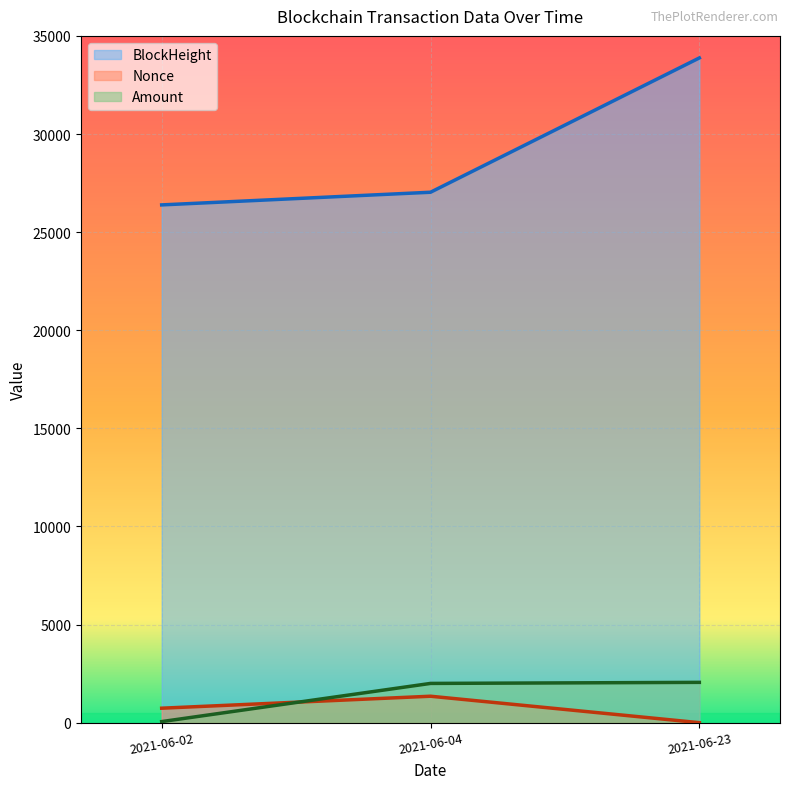

Is the value of BlockHeight at 2021-06-02 greater than the value of Amount at 2021-06-02?

Yes